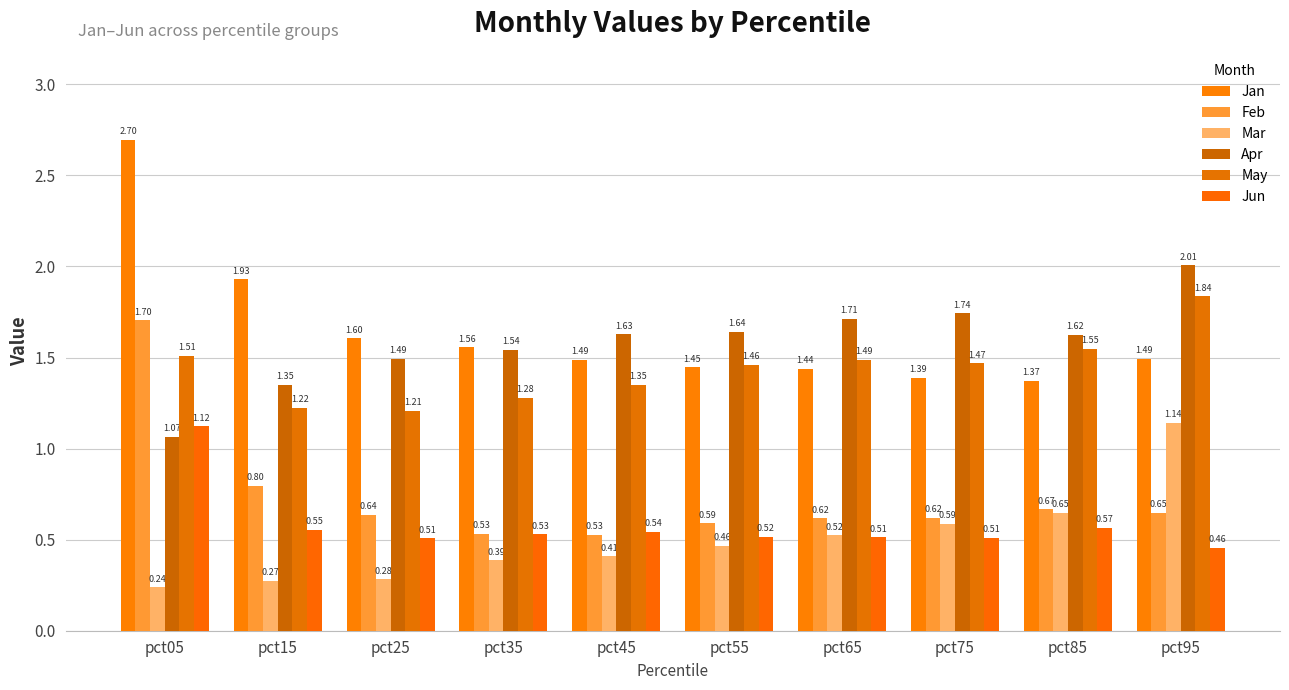

What are all the series names shown in the legend?

Jan, Feb, Mar, Apr, May, Jun